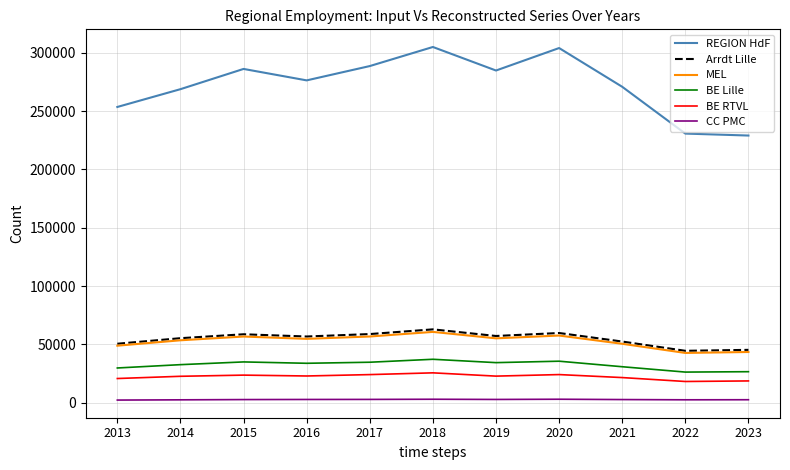

True or false: BE Lille and REGION HdF intersect in this chart.

False